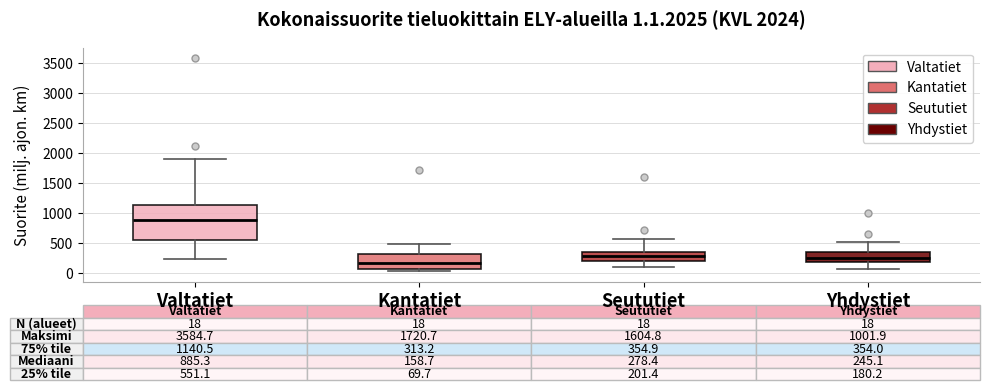

Which box's median line is the lowest?

Kantatiet